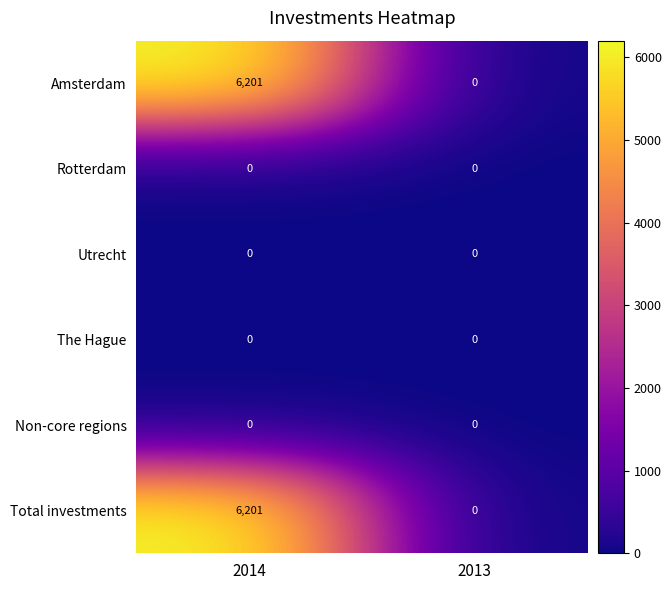

What is the maximum value for Total investments?

6201